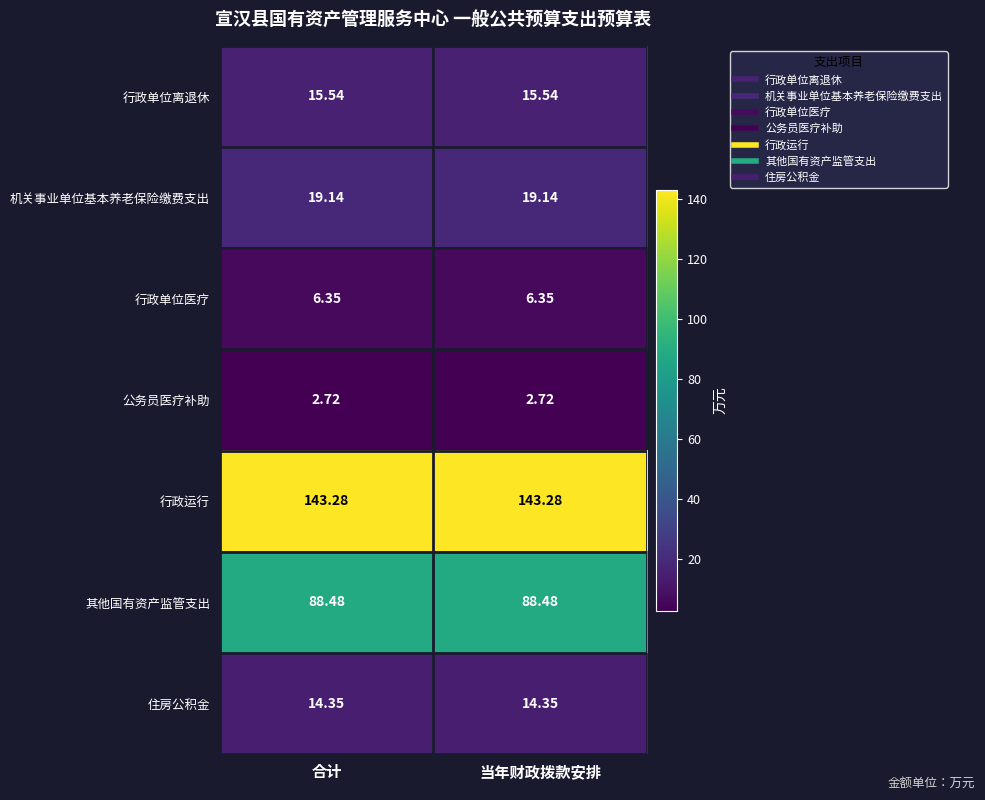

Rank the series at 合计 from lowest to highest value.

公务员医疗补助, 行政单位医疗, 住房公积金, 行政单位离退休, 机关事业单位基本养老保险缴费支出, 其他国有资产监管支出, 行政运行